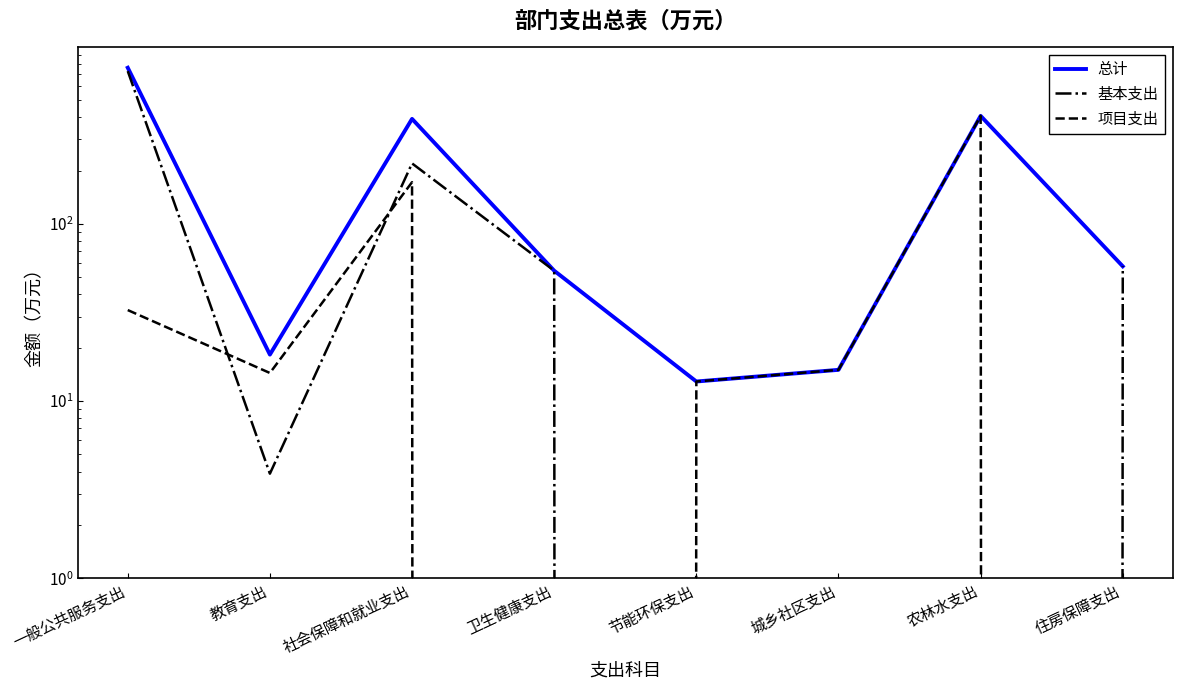

What is the difference between the second highest and minimum values in the 基本支出 series?

219.5